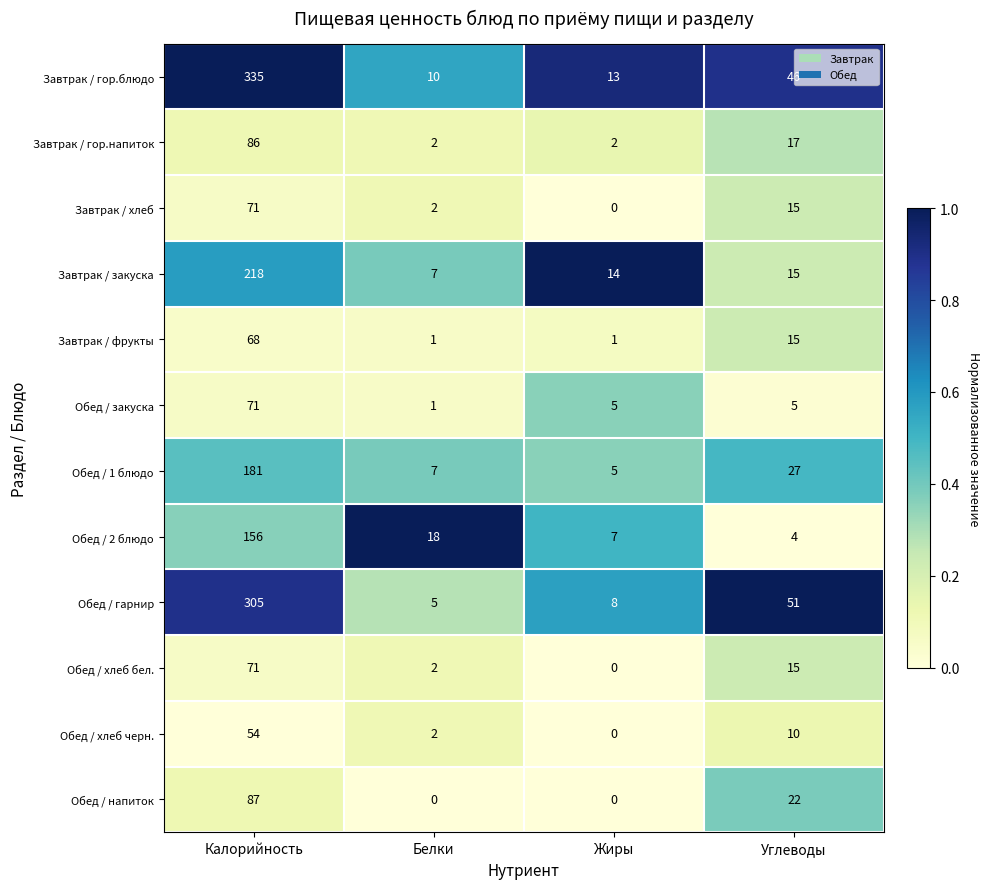

The value of Обед / закуска at Углеводы is 5. True or false?

True